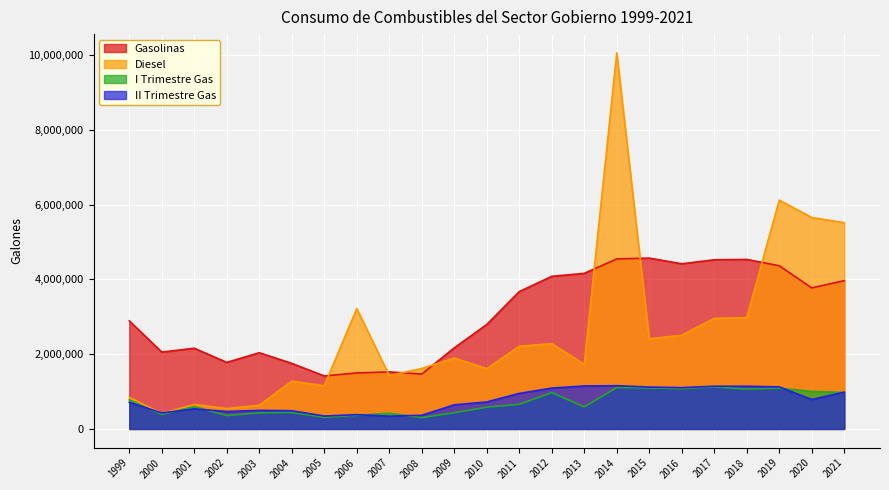

True or false: Gasolinas and II Trimestre Gas intersect in this chart.

False